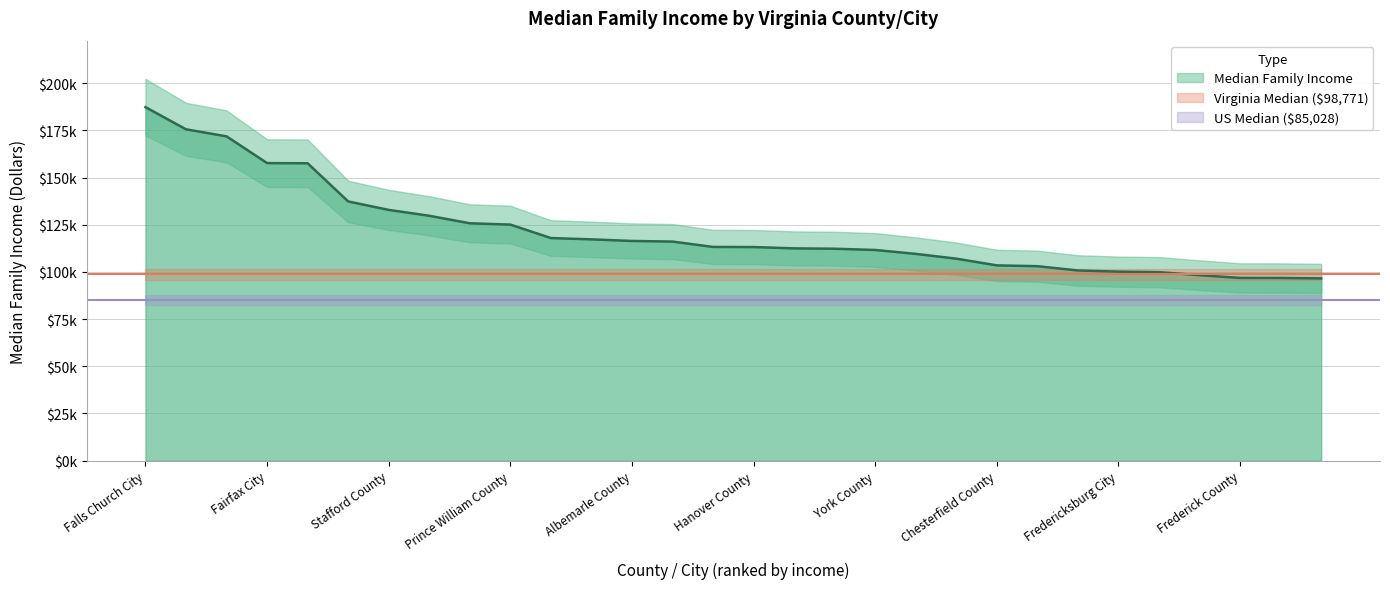

What is the smallest value displayed?

96571